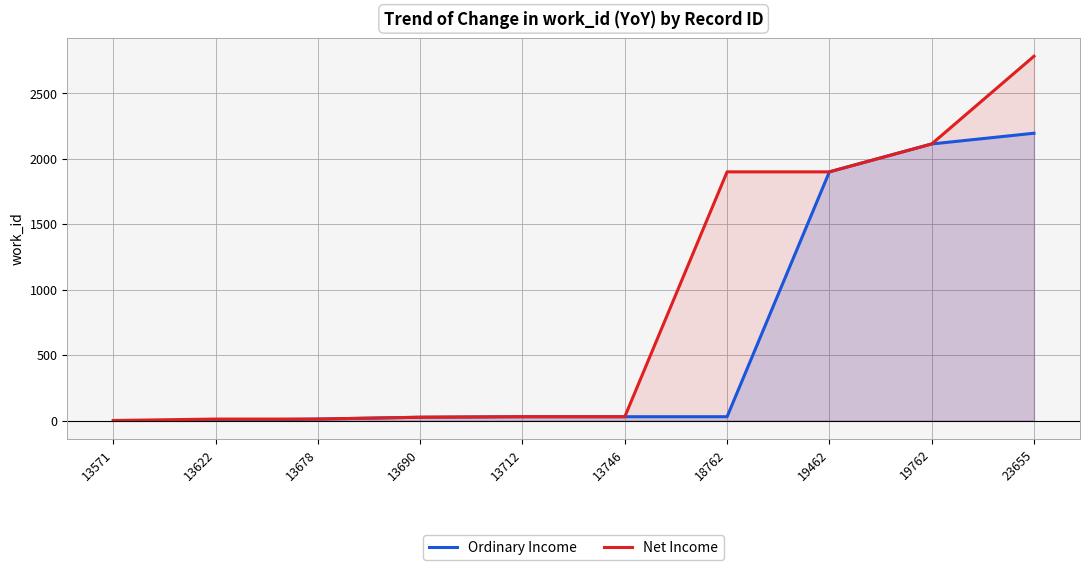

The value of Ordinary Income at 13746 is 29. True or false?

True